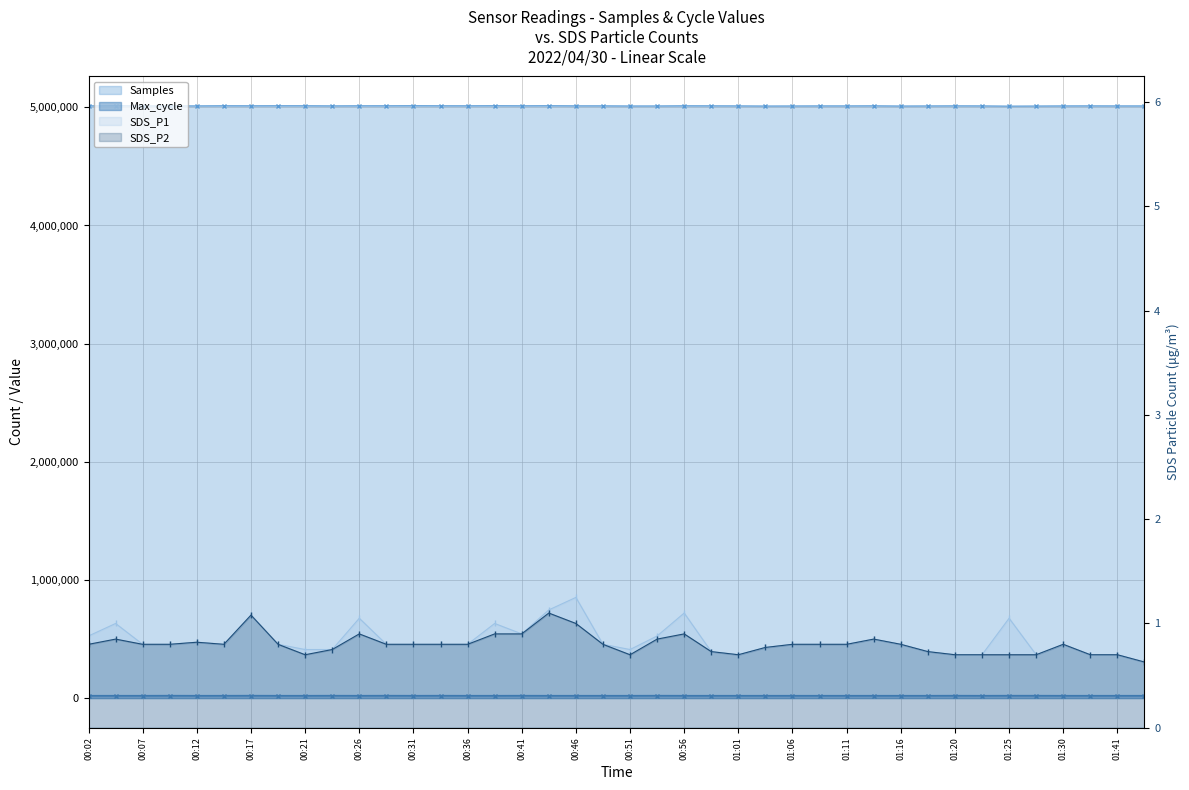

Does the chart display data point markers on the line(s)?

Yes